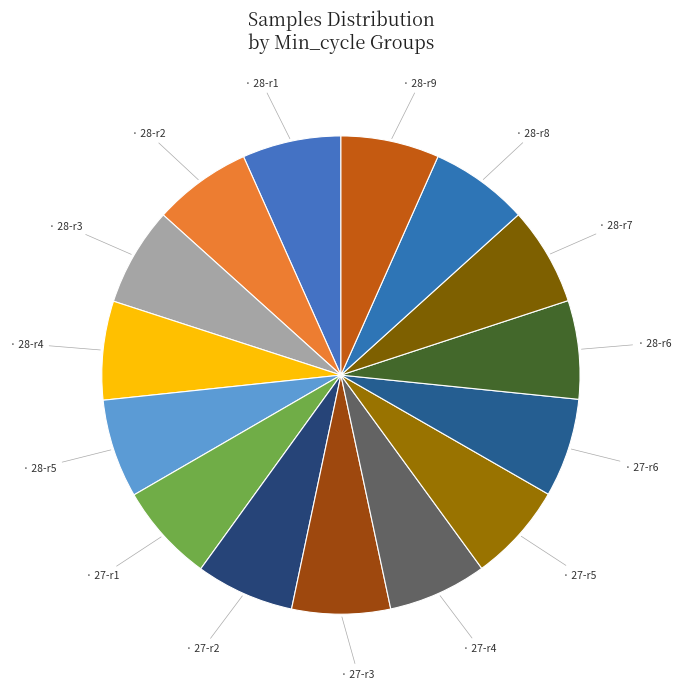

How many slices are in this pie chart?

15